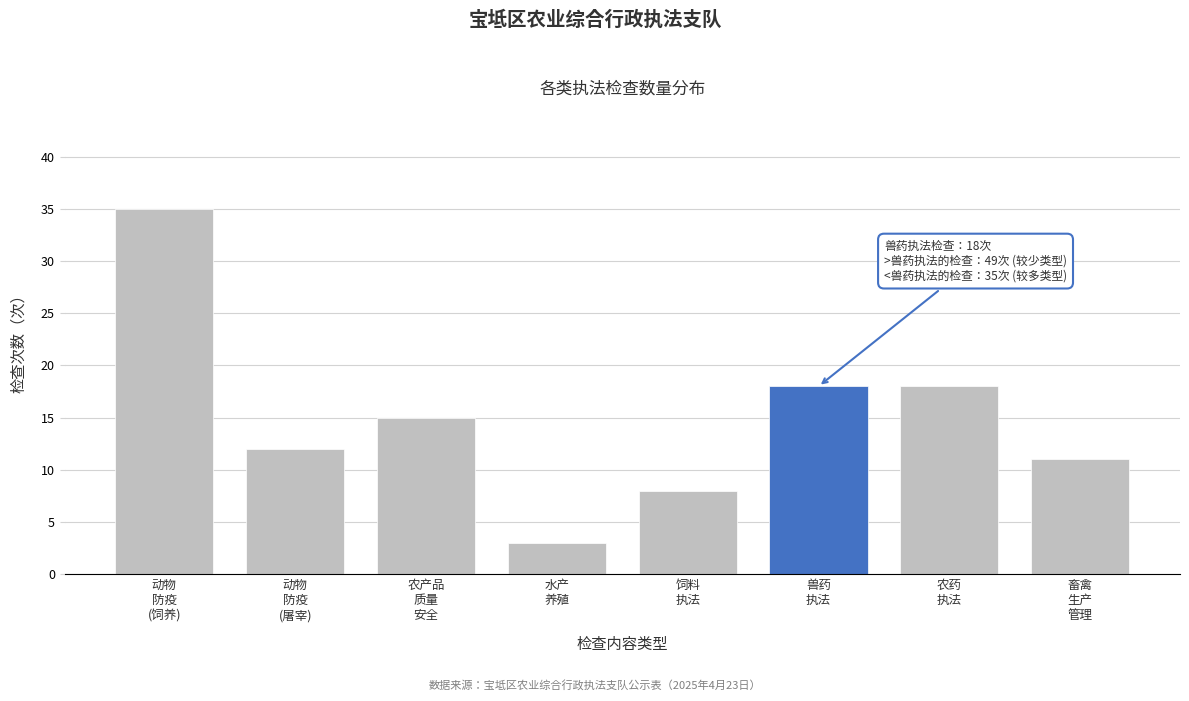

Reading left to right, what are all the values shown in this chart?

35	12	15	3	8	18	18	11